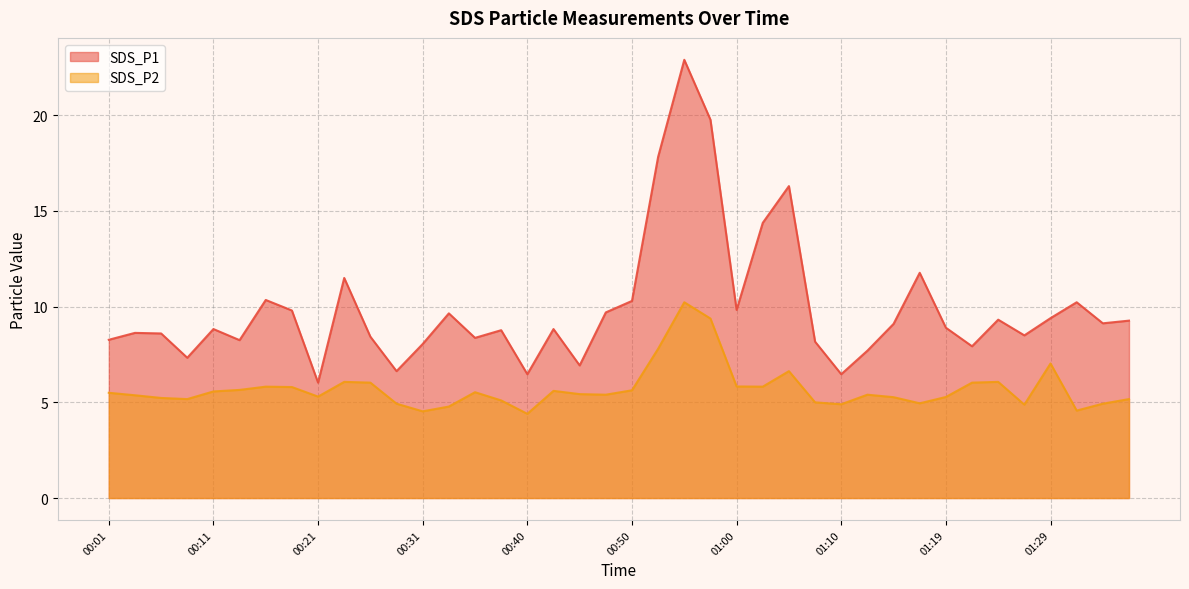

At how many categories does at least one series exceed 8?

32